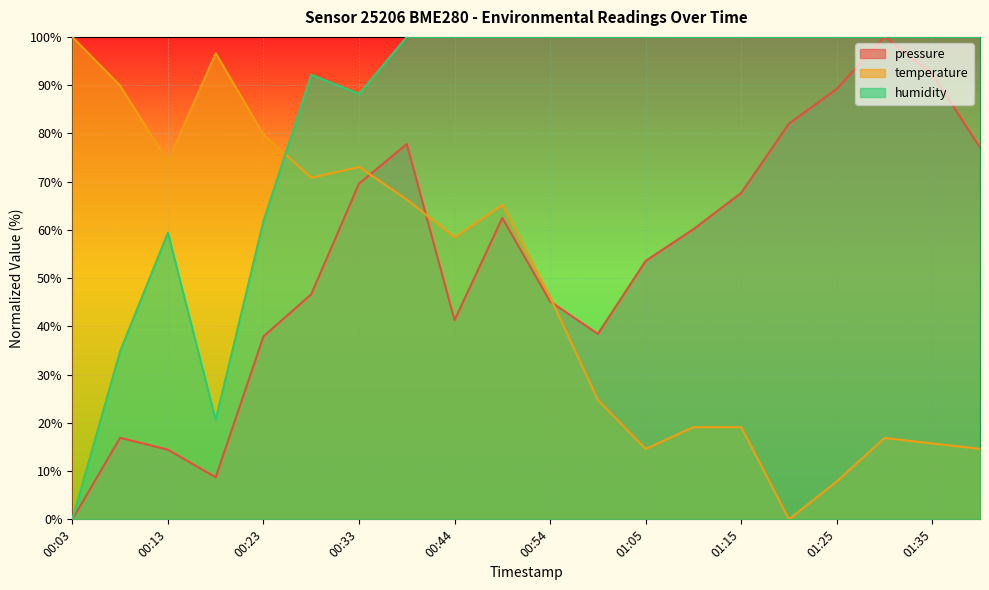

Reading left to right, extract all data points from this chart.

pressure: 00:03=0.0	00:08=16.9	00:13=14.4	00:18=8.7	00:23=37.9	00:28=46.6	00:33=69.6	00:38=77.8	00:44=41.3	00:49=62.5	00:54=45.2	00:59=38.4	01:05=53.6	01:10=60.1	01:15=67.7	01:20=82.0	01:25=89.2	01:30=100.0	01:35=92.4	01:40=77.0
temperature: 00:03=100.0	00:08=89.9	00:13=74.2	00:18=96.6	00:23=79.8	00:28=70.8	00:33=73.0	00:38=66.3	00:44=58.4	00:49=65.2	00:54=46.1	00:59=24.7	01:05=14.6	01:10=19.1	01:15=19.1	01:20=0.0	01:25=7.9	01:30=16.9	01:35=15.7	01:40=14.6
humidity: 00:03=0.0	00:08=34.8	00:13=59.4	00:18=20.6	00:23=61.8	00:28=92.1	00:33=88.2	00:38=100.0	00:44=100.0	00:49=100.0	00:54=100.0	00:59=100.0	01:05=100.0	01:10=100.0	01:15=100.0	01:20=100.0	01:25=100.0	01:30=100.0	01:35=100.0	01:40=100.0